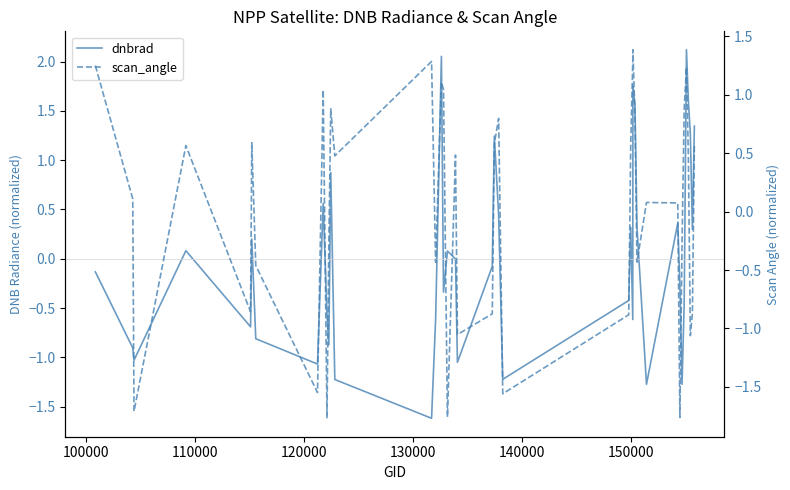

Where do dnbrad and scan_angle first cross each other?

100000 and 110000